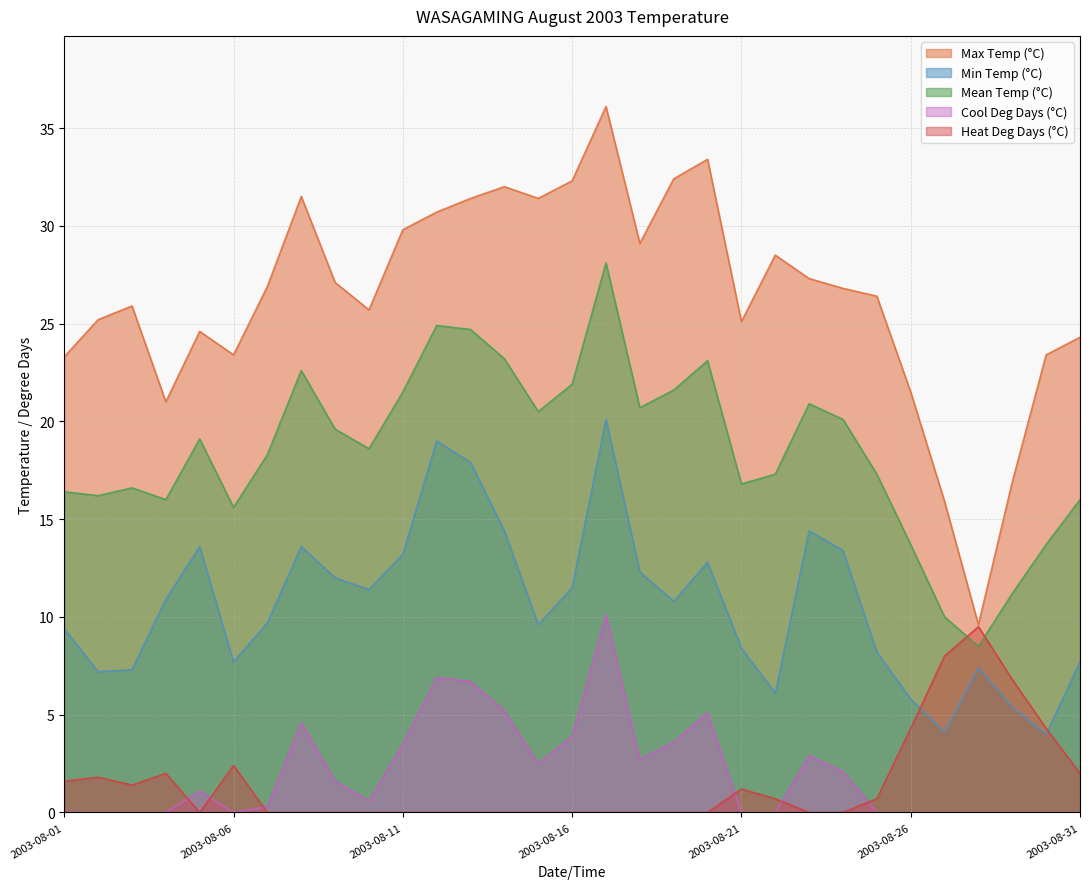

True or false: Heat Deg Days (°C) and Max Temp (°C) cross at least once.

False